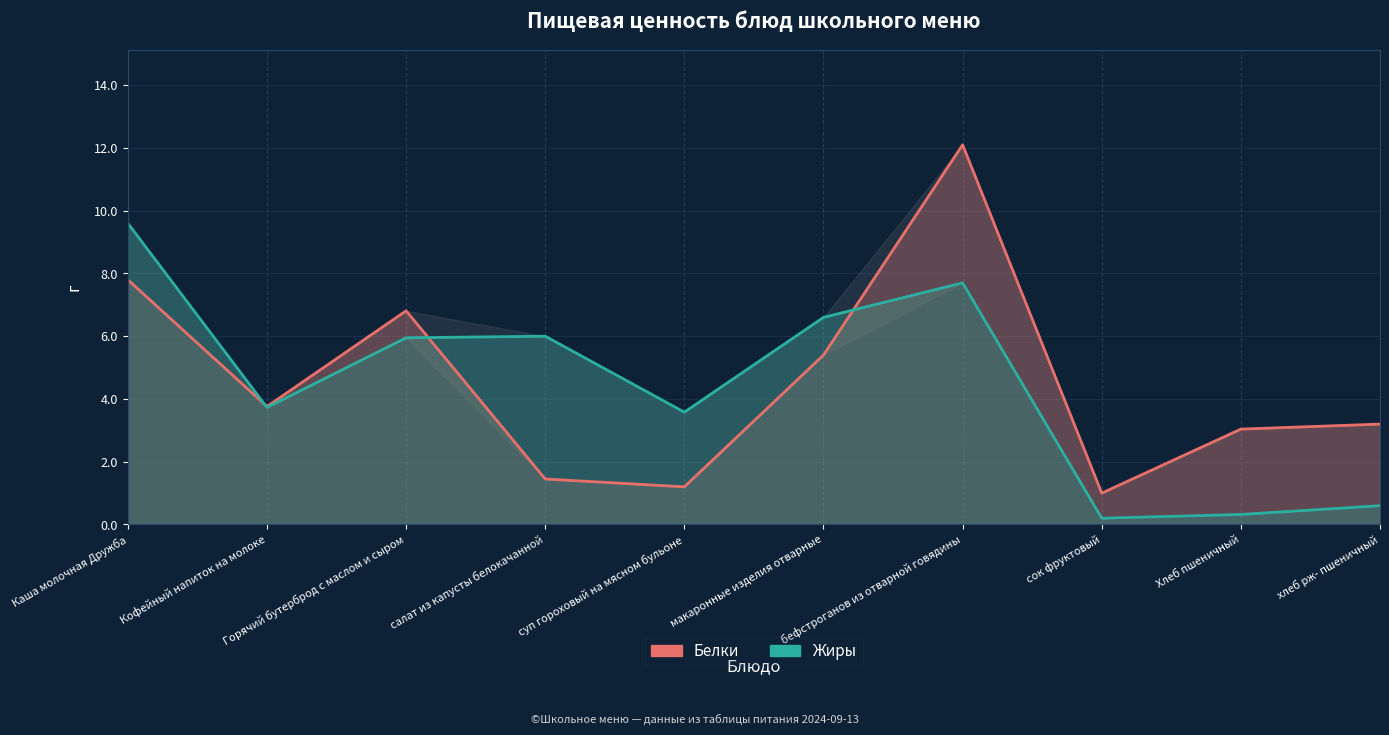

What is the label of the 4th point from the right?

бефстроганов из отварной говядины